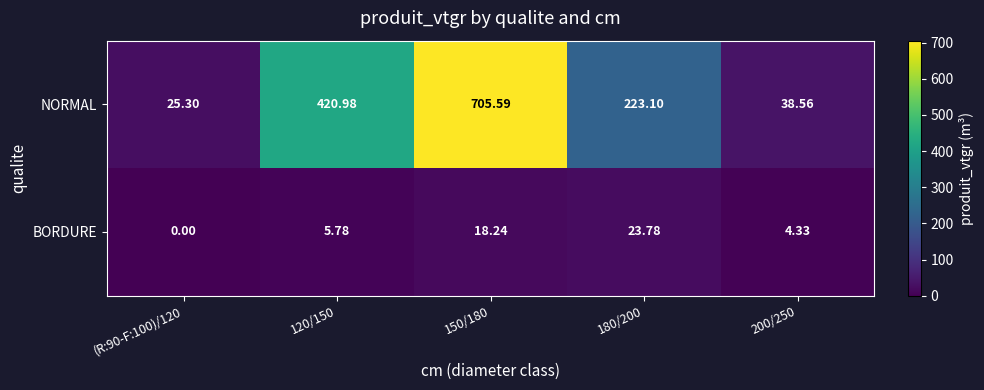

Which series has the widest spread of values?

NORMAL